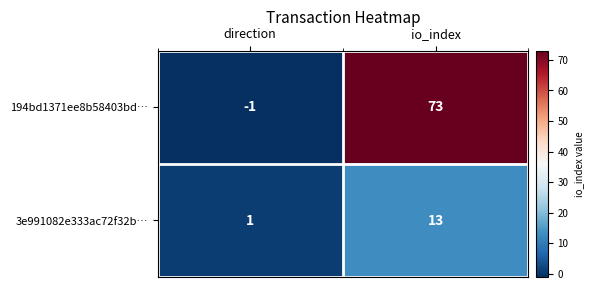

True or false: 194bd1371ee8b58403bd… has a value of 100 at io_index.

False